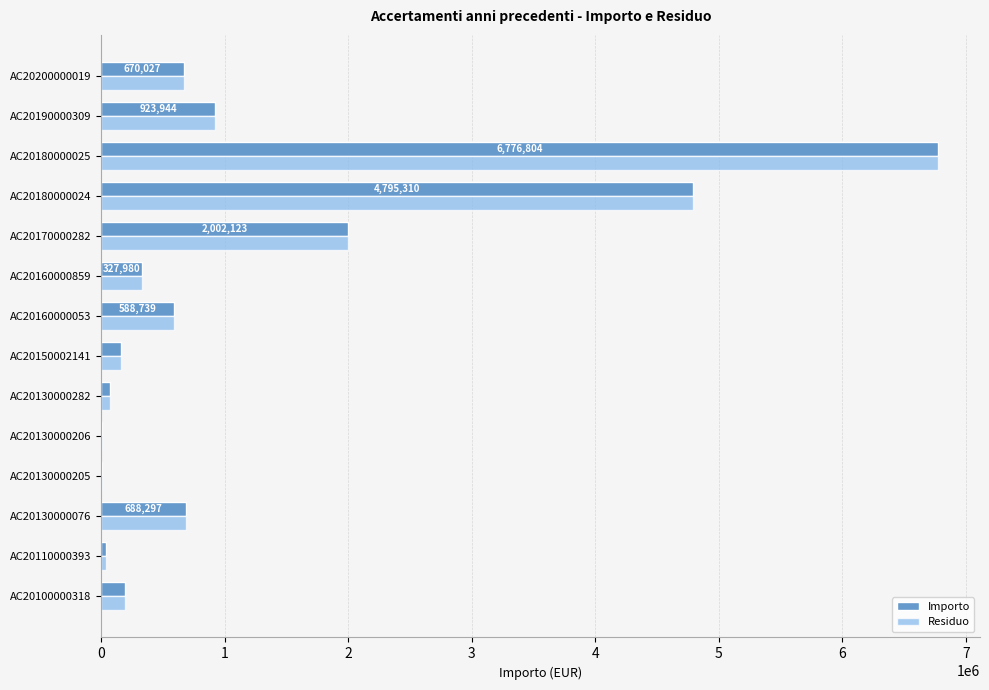

At which label does Importo reach its peak?

AC20180000025